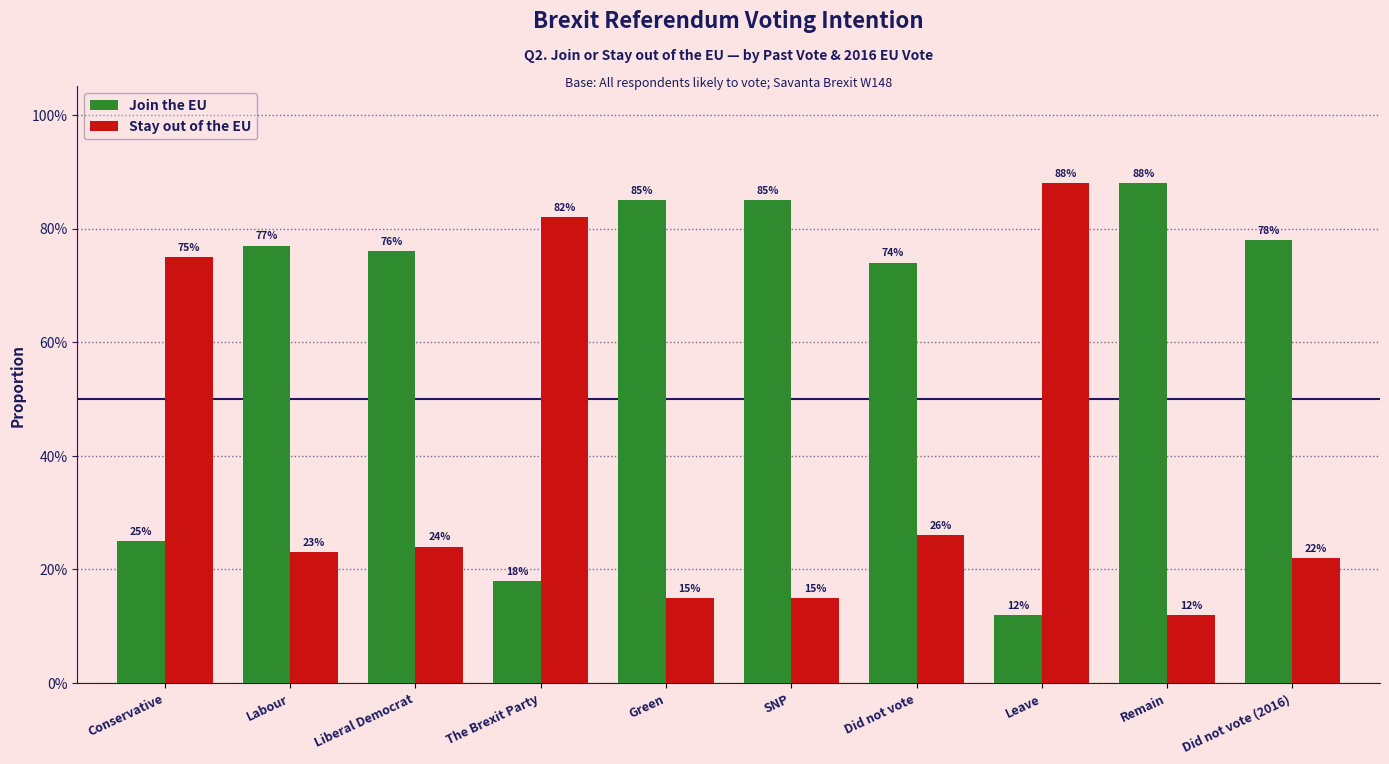

Rank the categories by Stay out of the EU value from highest to lowest.

Leave, The Brexit Party, Conservative, Did not vote, Liberal Democrat, Labour, Did not vote (2016), Green, SNP, Remain